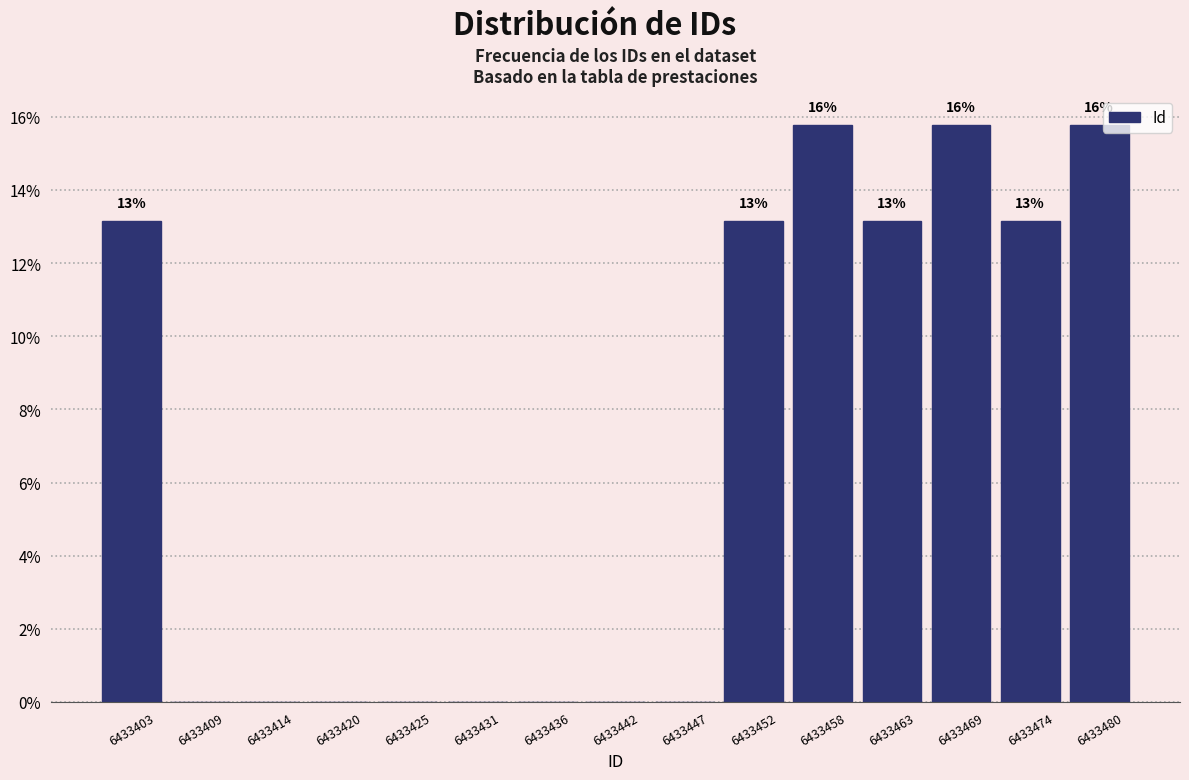

Reading left to right, extract all data points from this chart.

6433403=13.2	6433409=0.0	6433414=0.0	6433420=0.0	6433425=0.0	6433431=0.0	6433436=0.0	6433442=0.0	6433447=0.0	6433452=13.2	6433458=15.8	6433463=13.2	6433469=15.8	6433474=13.2	6433480=15.8